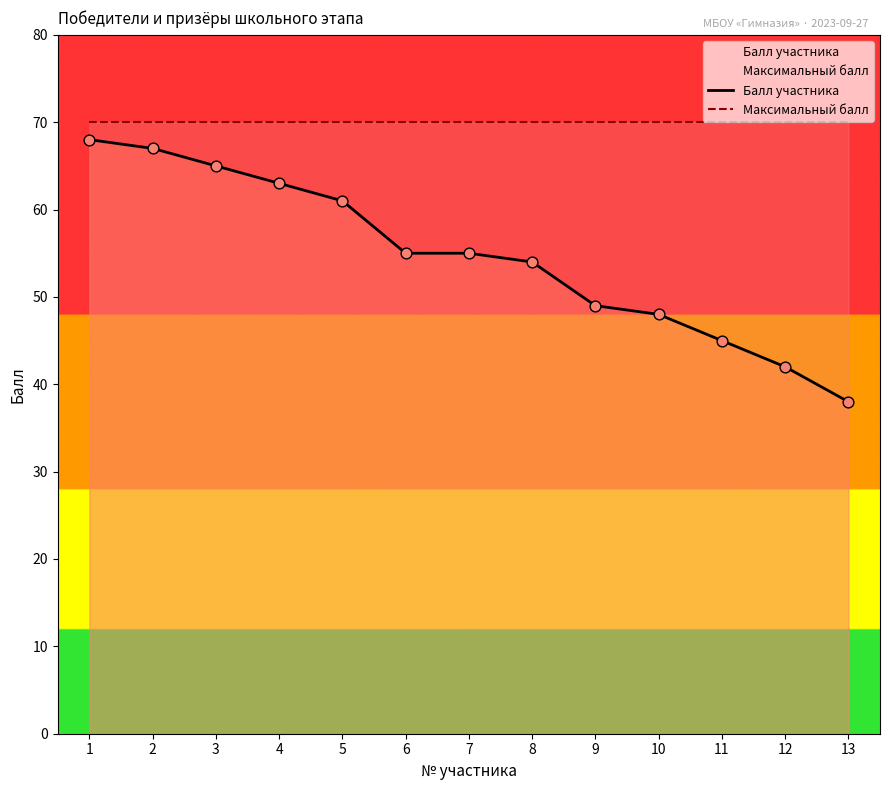

Which series has the widest spread of Y values?

Балл участника